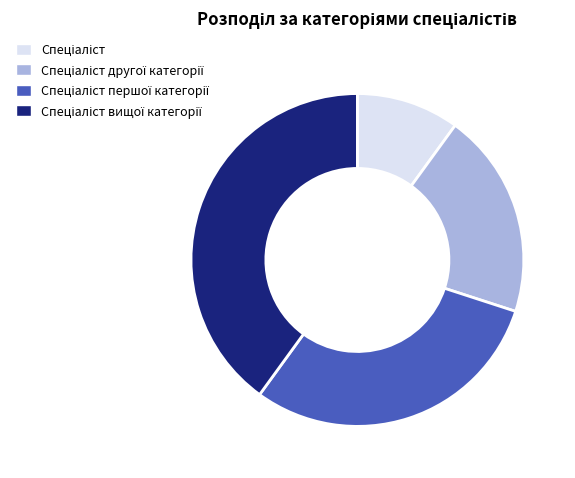

Is there a majority slice in this chart?

No